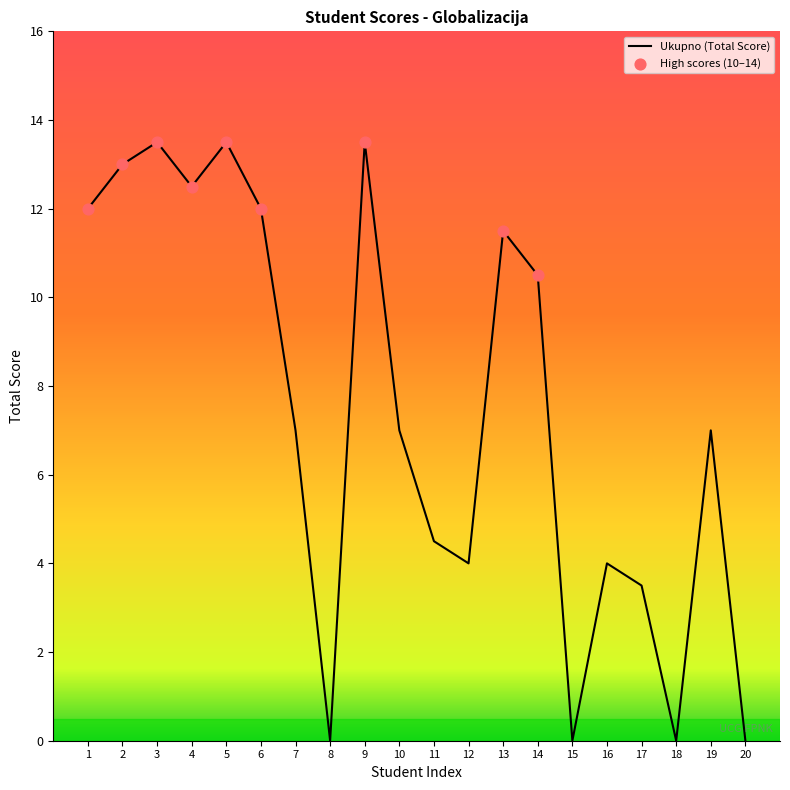

Approximately how many times larger is the value at 14 compared to 11?

2.3